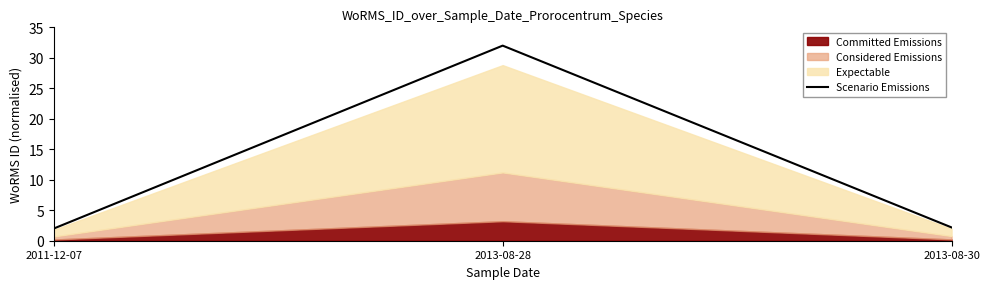

Reading left to right, extract all data points from this chart.

2011-12-07=2.0	2013-08-28=32.0	2013-08-30=2.2